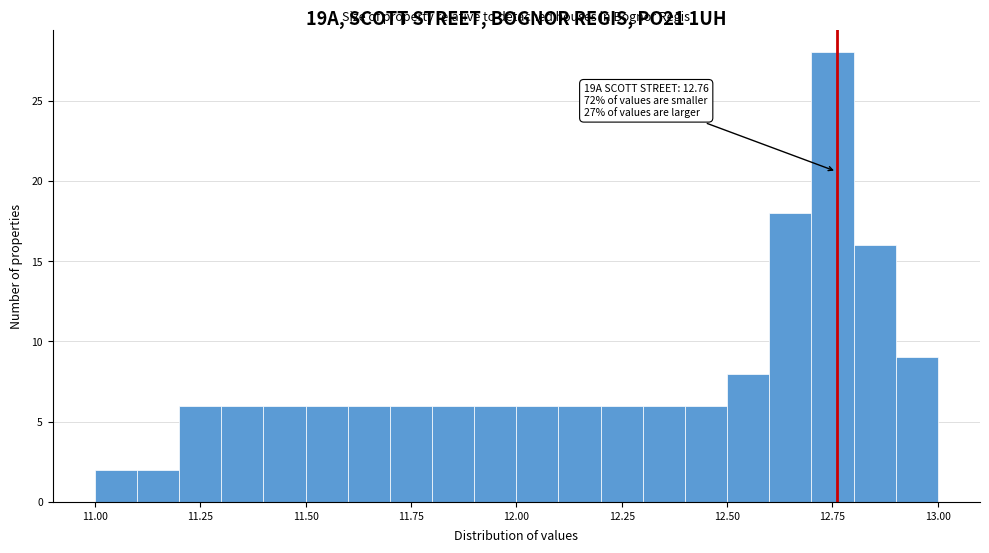

Read against the x-axis, roughly where is the centre of the tallest bar?

12.75